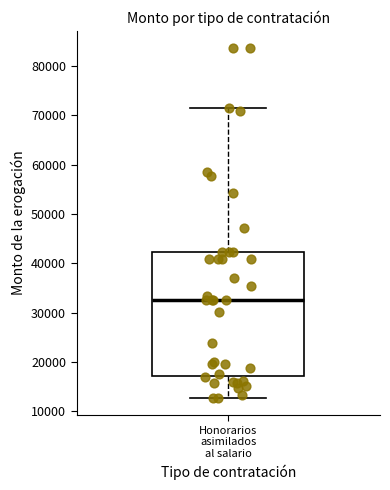

Transcribe this box plot: give where the median line is, the range the box spans, and where the two whiskers end, as read against the y-axis. The values are not printed on the chart, so give them approximately, as read against the axis.

median 33000, box 17000 to 42000, whiskers 13000 to 71000